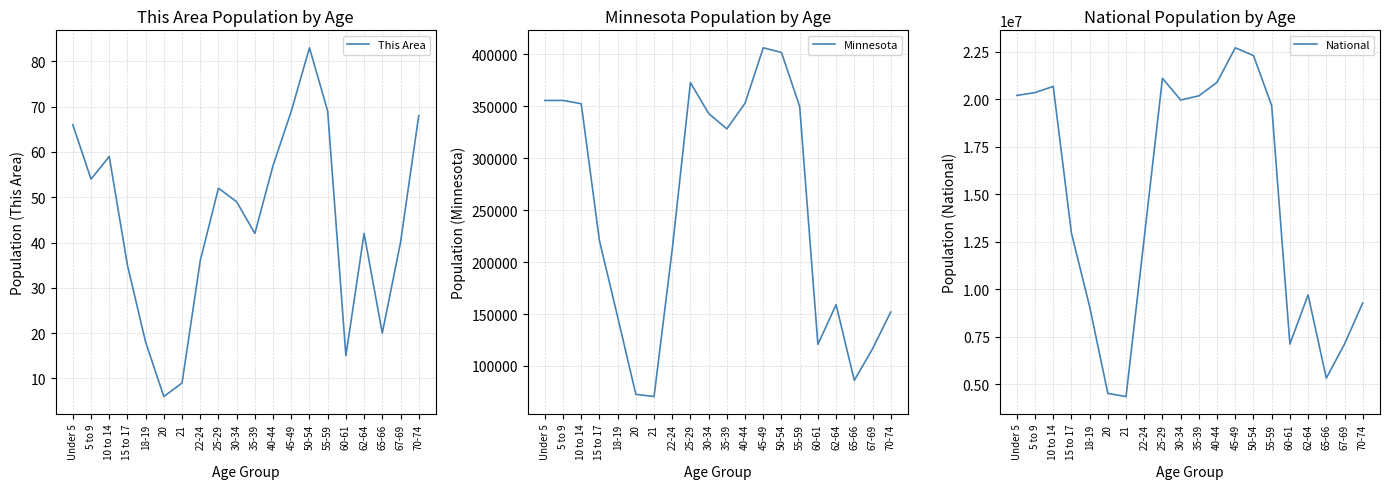

Where is the first local minimum for This Area?

5 to 9